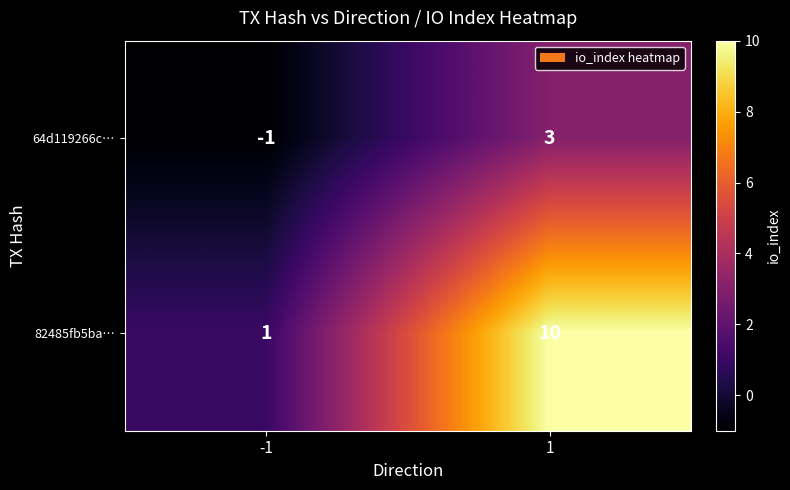

Is the value of 82485fb5ba… at 1 greater than the value of 64d119266c… at 1?

Yes